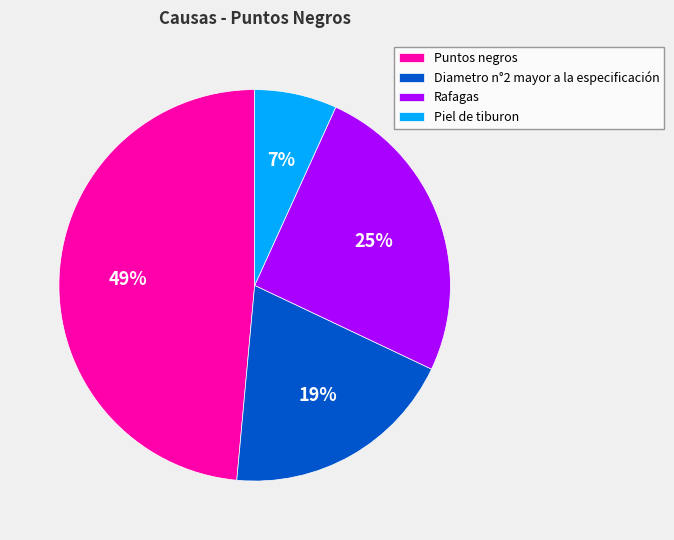

Between Diametro n°2 mayor a la especificación and Puntos negros, which is larger?

Puntos negros